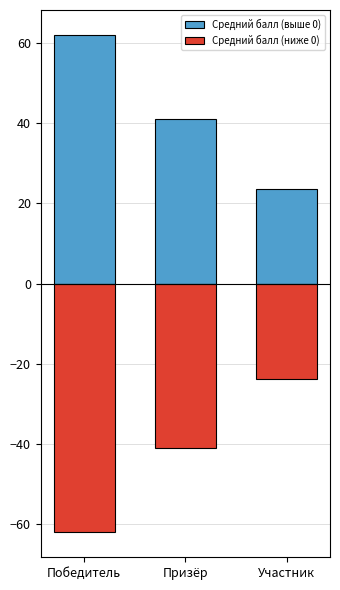

Read the Средний балл (ниже 0) value at Участник.

-23.7